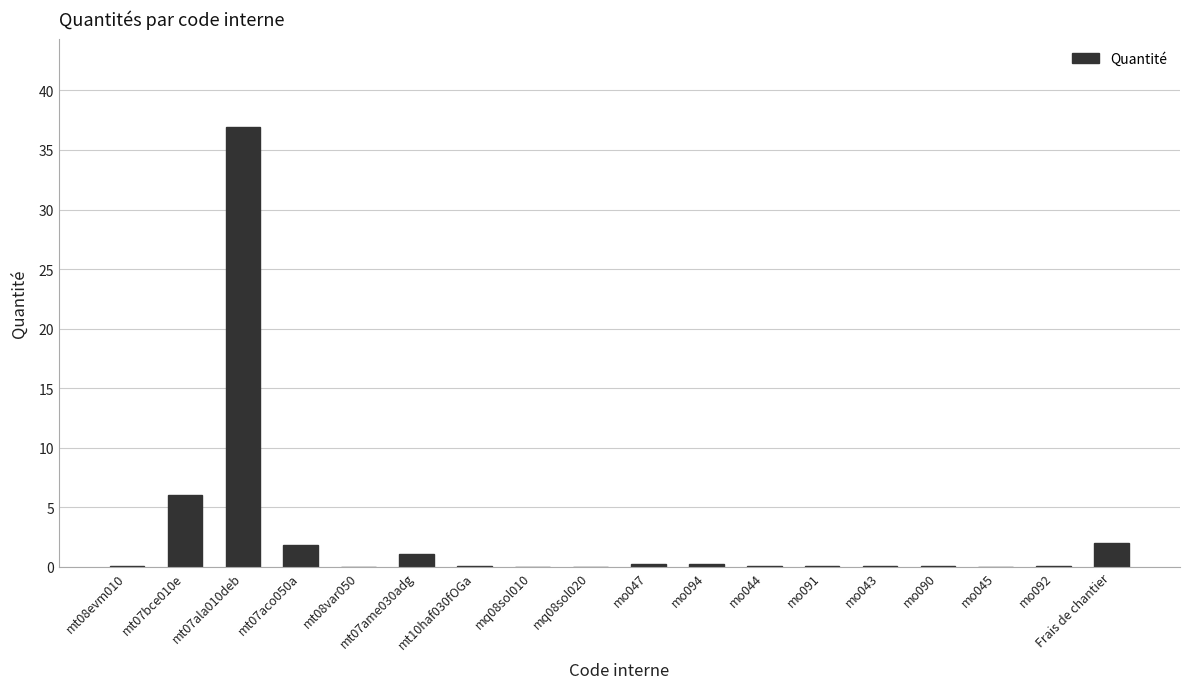

What is the greatest value displayed?

37.0